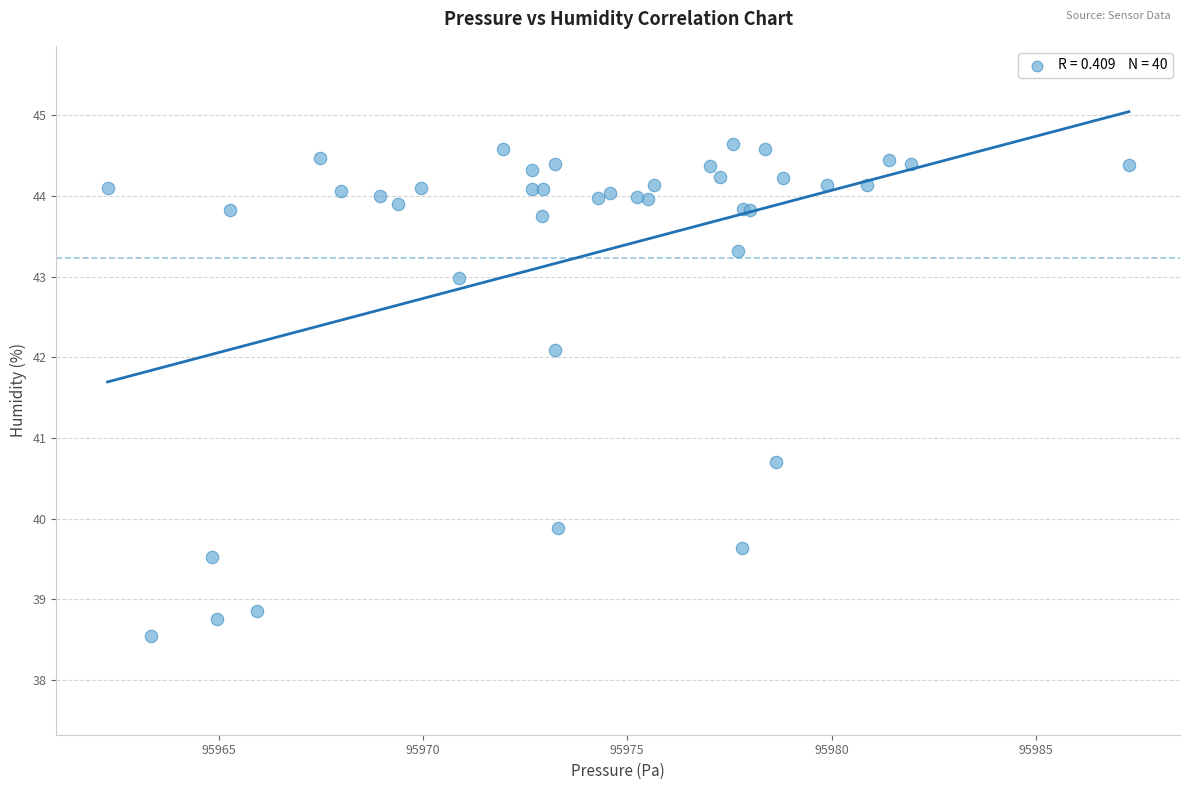

What Y value in the scatter plot is closest to 41?

40.7